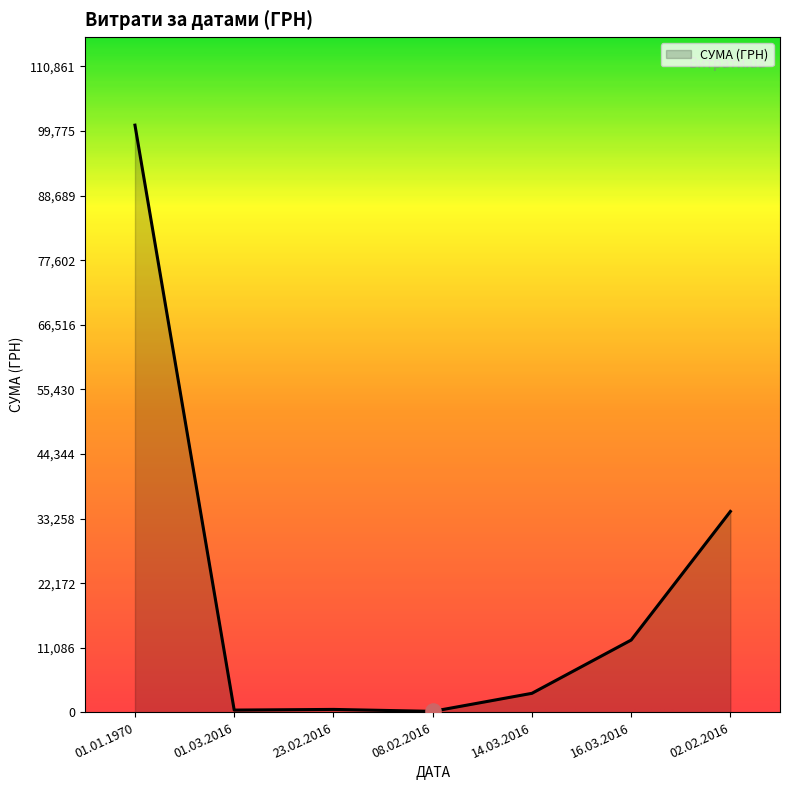

Which has a higher value, 01.01.1970 or 23.02.2016?

01.01.1970